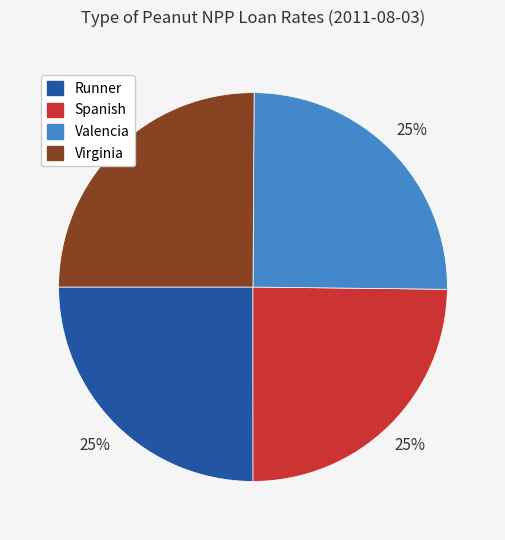

To the nearest percent, what portion does Runner represent?

25%